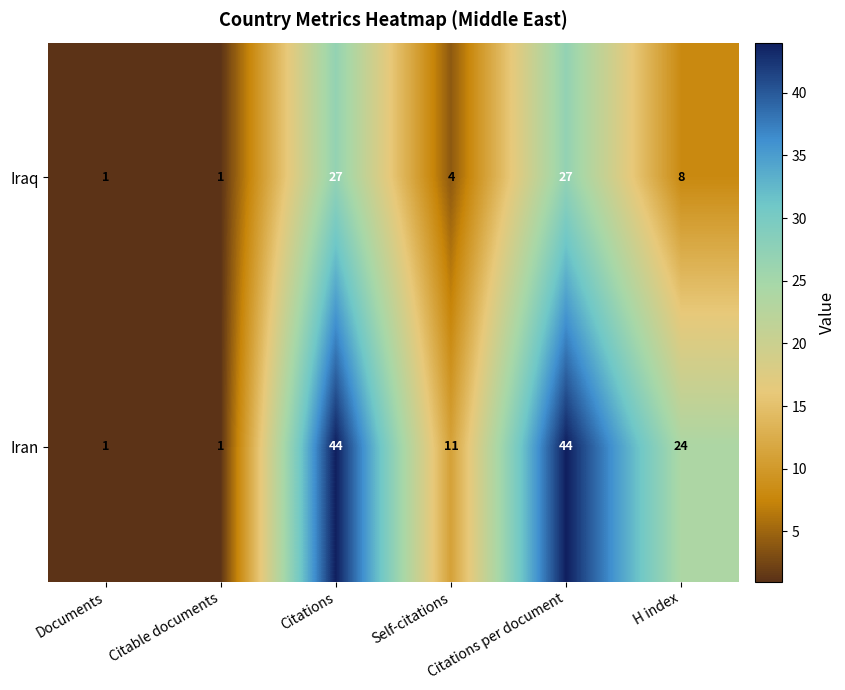

Count the number of data series in this chart.

2